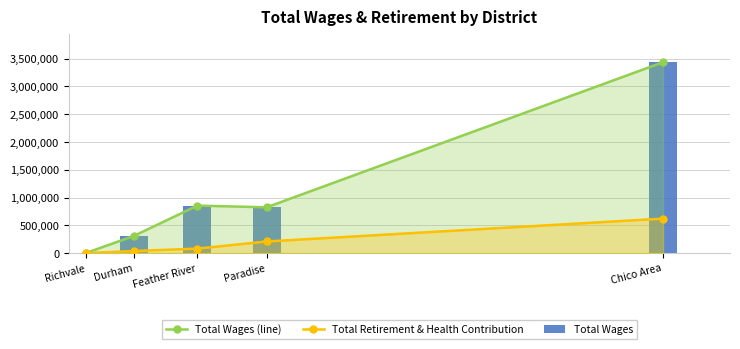

At which category is the sum across all series the highest?

Chico Area